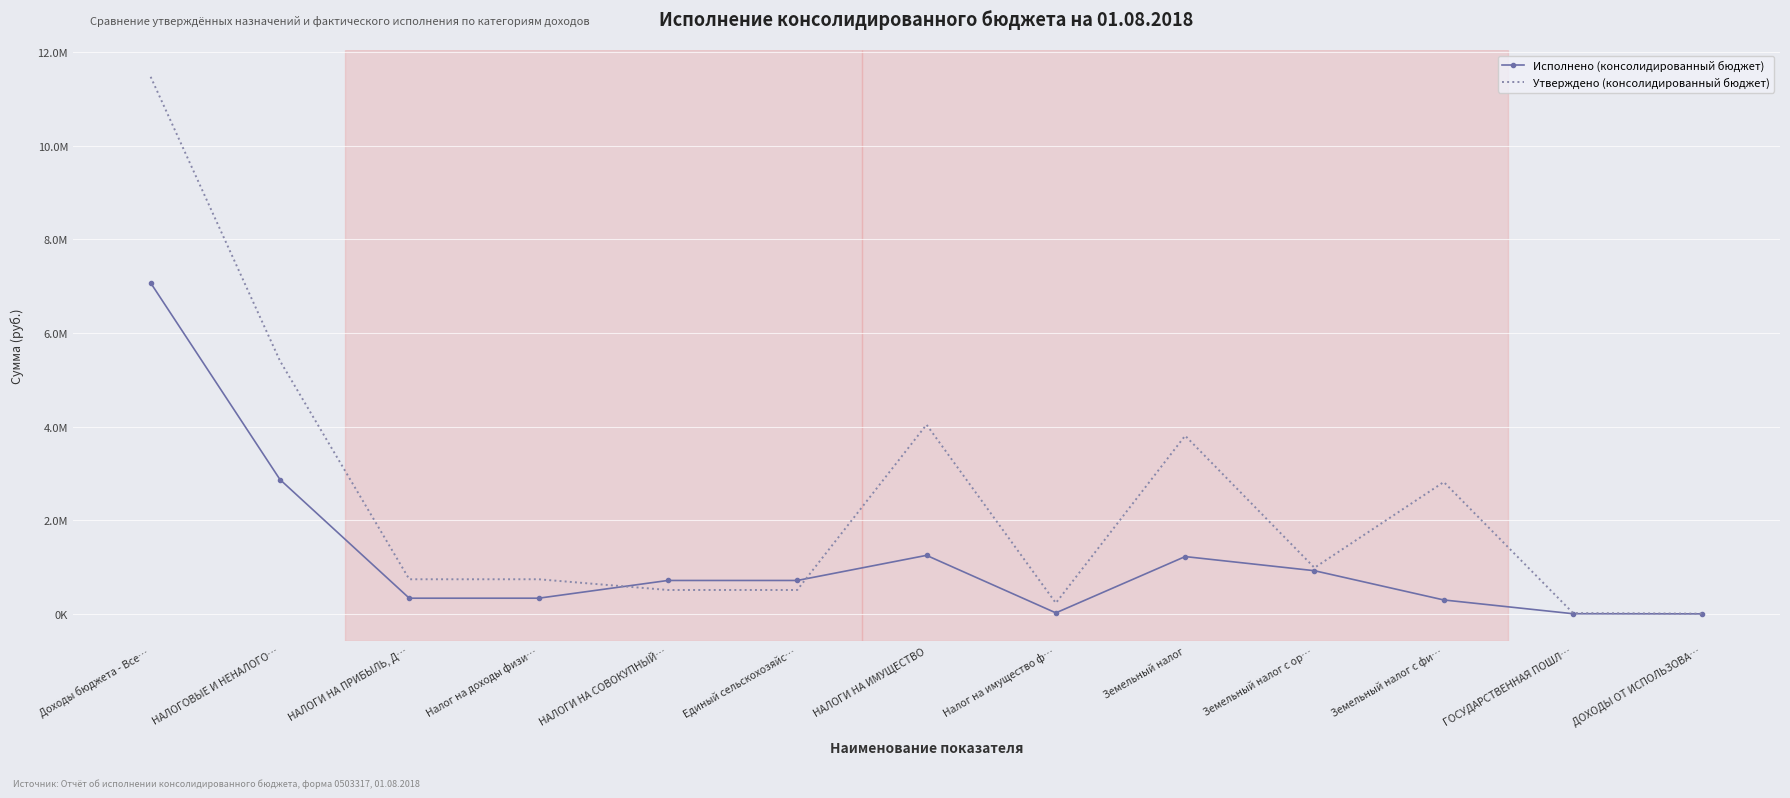

At Земельный налог, list the series in order from largest to smallest.

Утверждено (консолидированный бюджет), Исполнено (консолидированный бюджет)